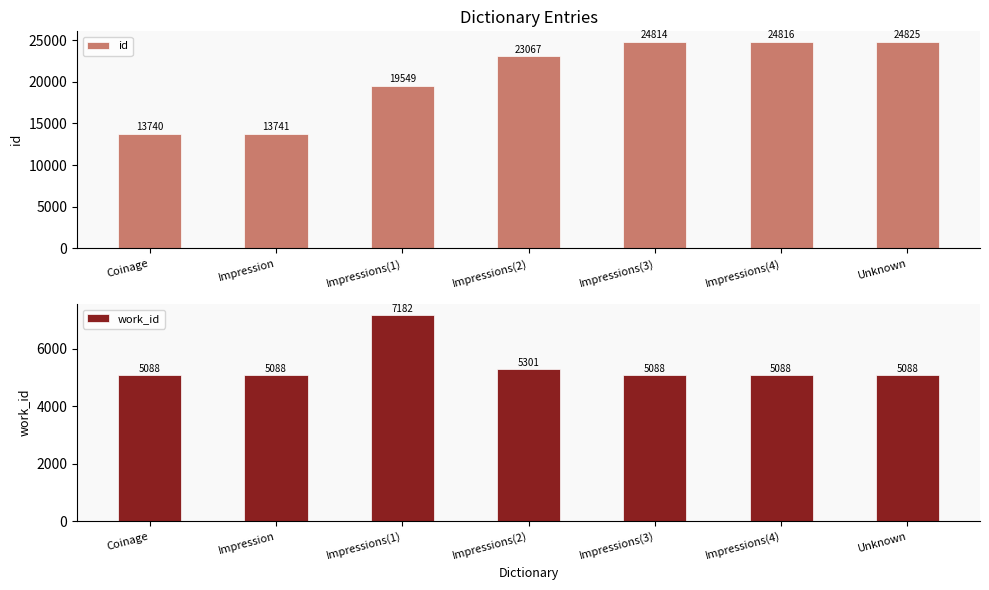

What is the difference between the highest and lowest values at Unknown?

19737